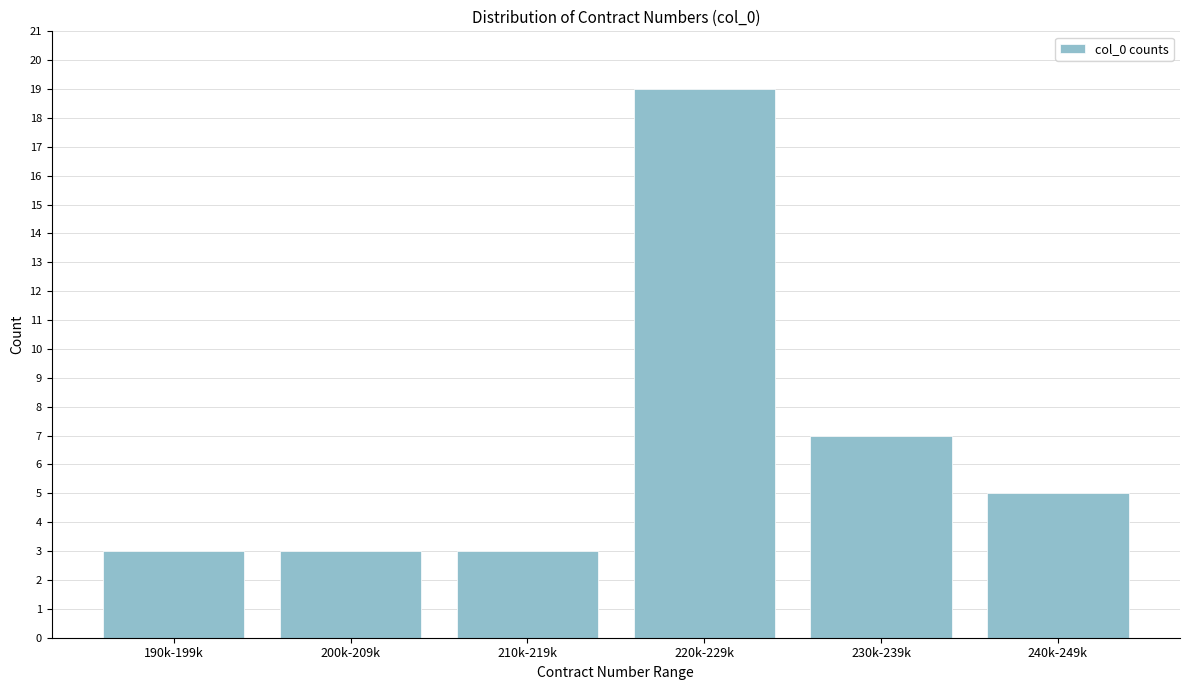

Reading left to right, transcribe all the data shown in this chart.

3	3	3	19	7	5